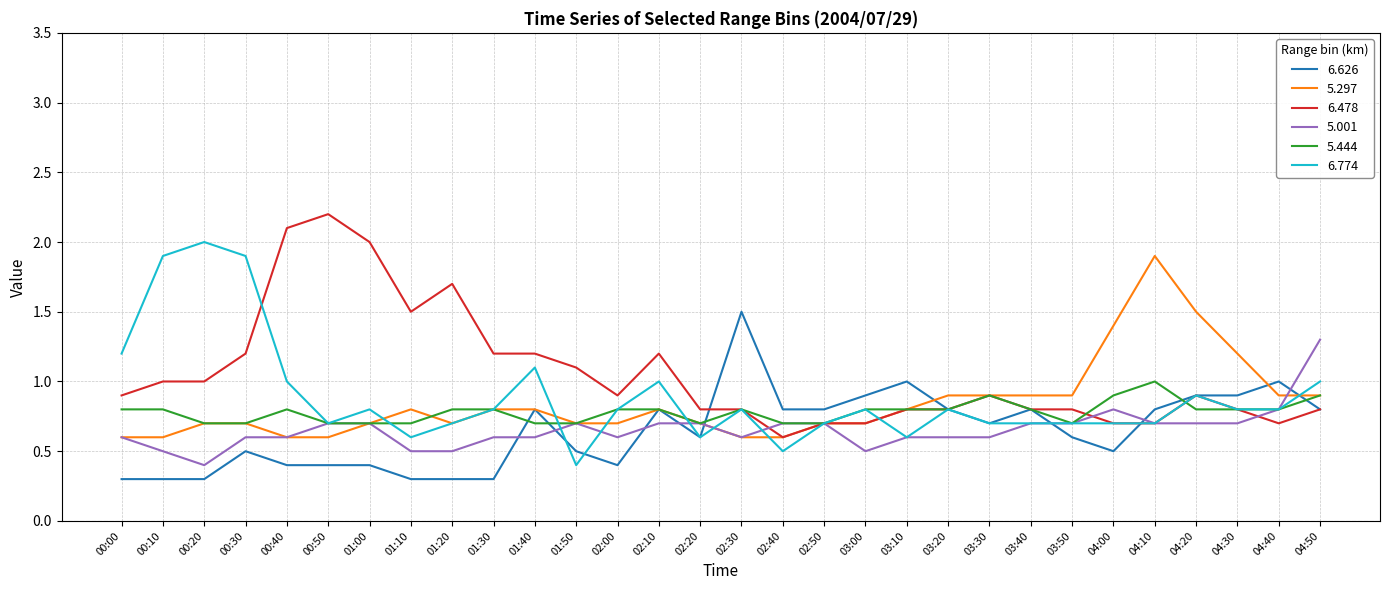

What position from the left is 03:30?

22